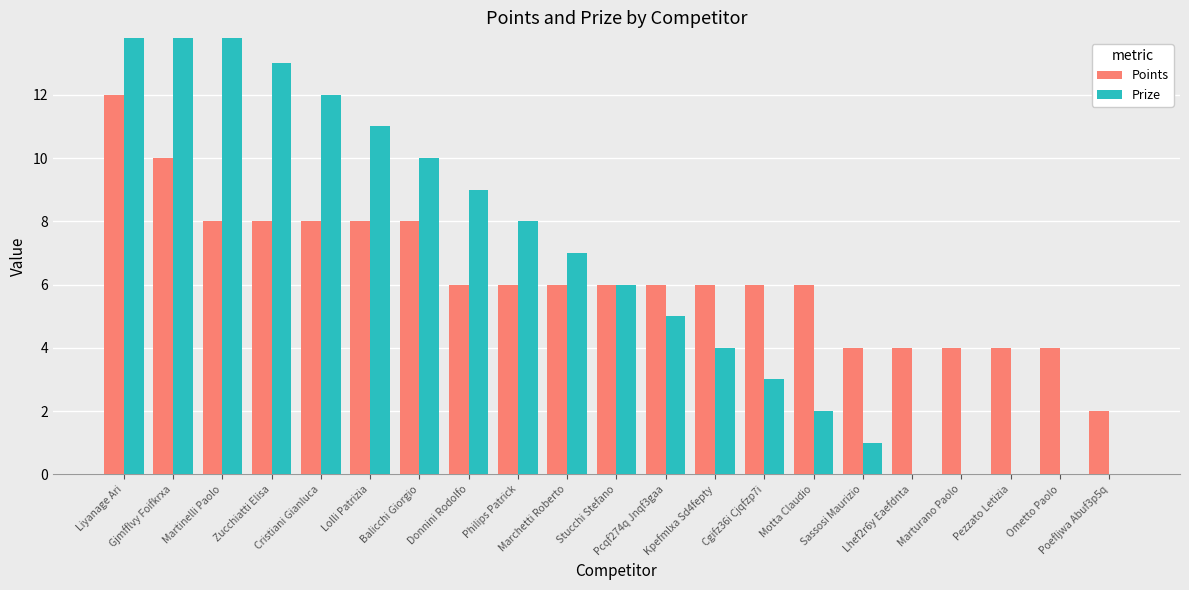

The Prize series shows 10 at Balicchi Giorgio. True or false?

True